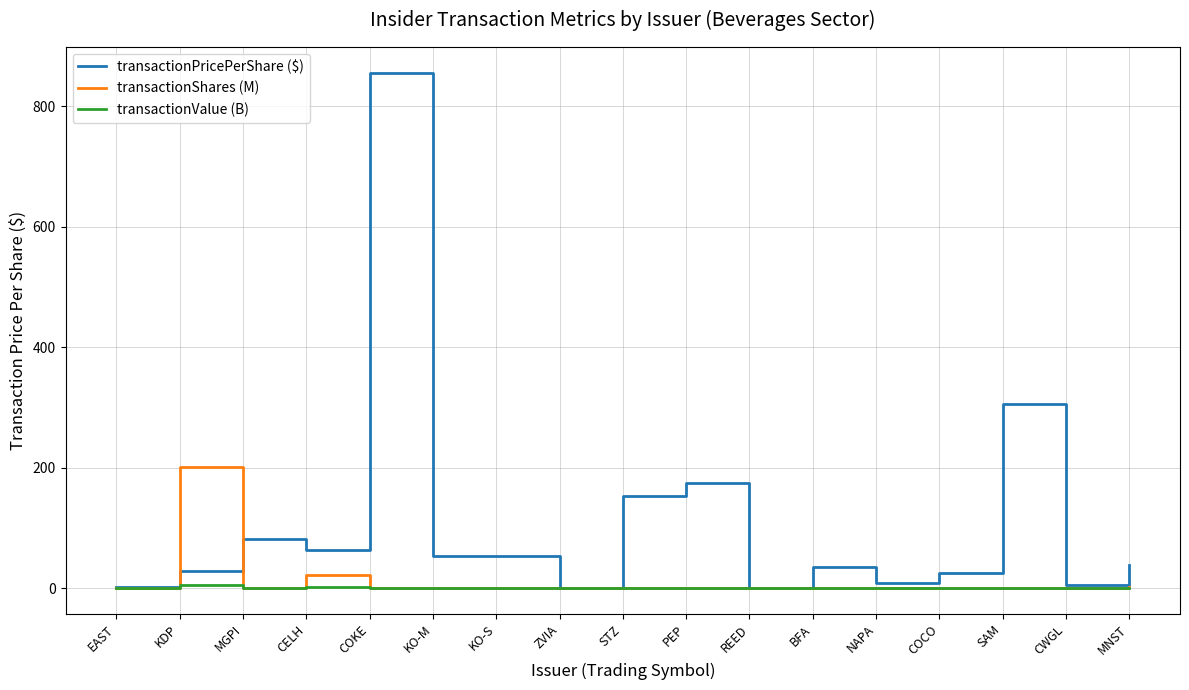

Where is transactionShares (M) nearest to the value 100?

CELH